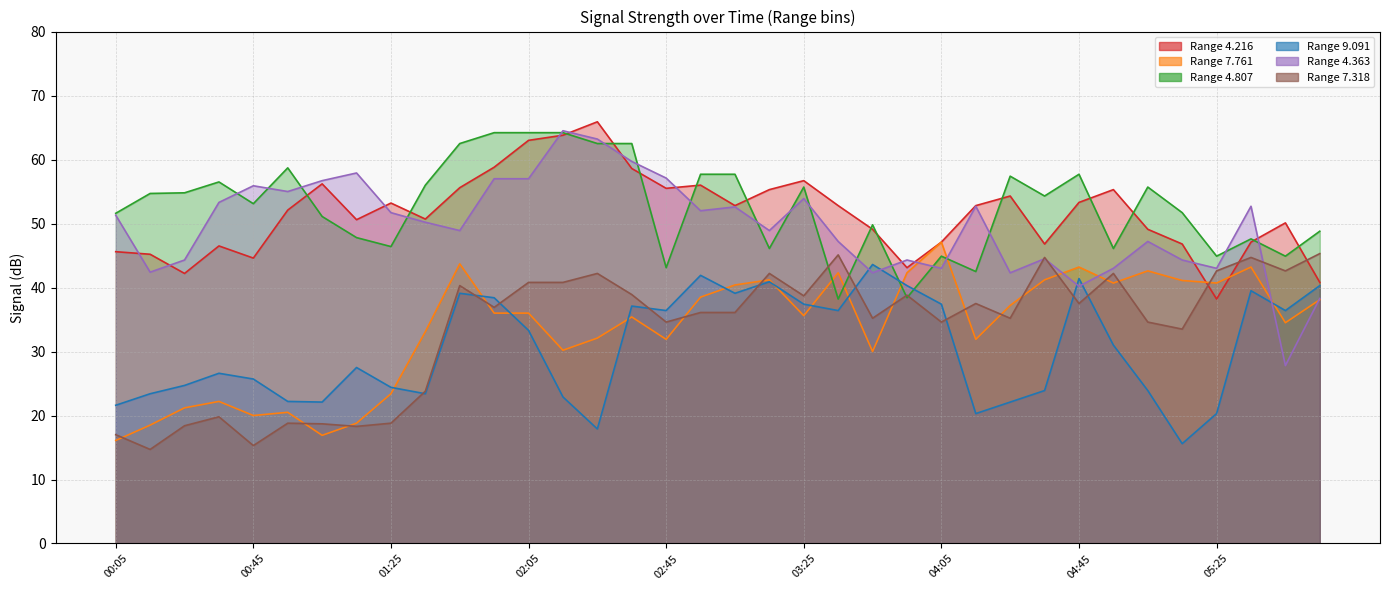

Which category has the highest value across all series?

02:25